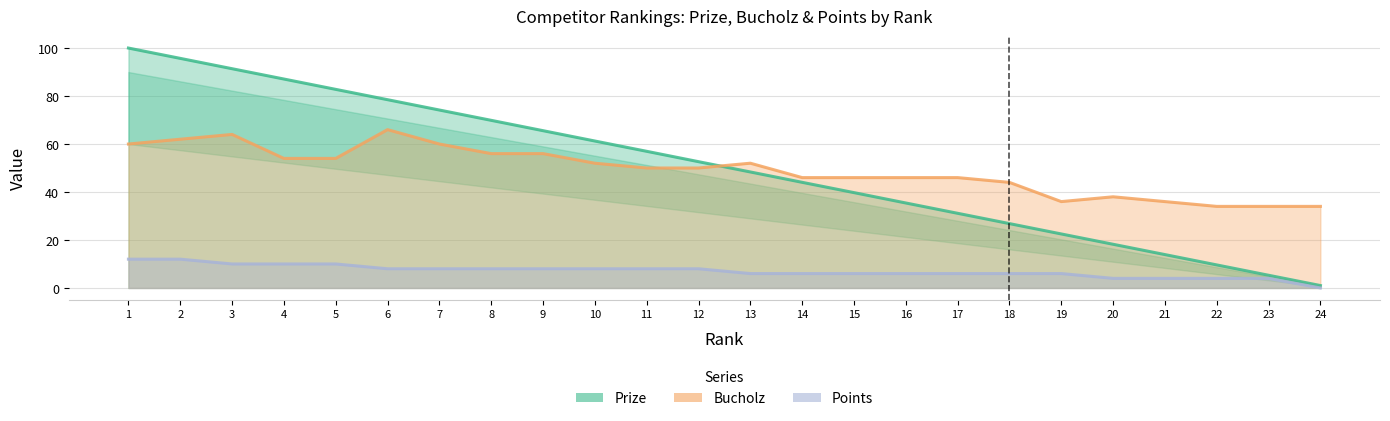

Rank the series by their maximum value, from lowest to highest.

Points, Bucholz, Prize